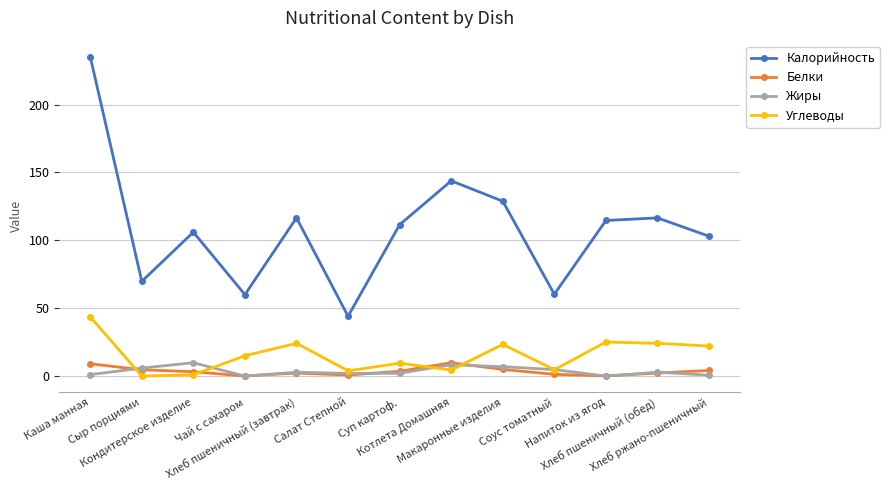

Which series has the widest spread of values?

Калорийность